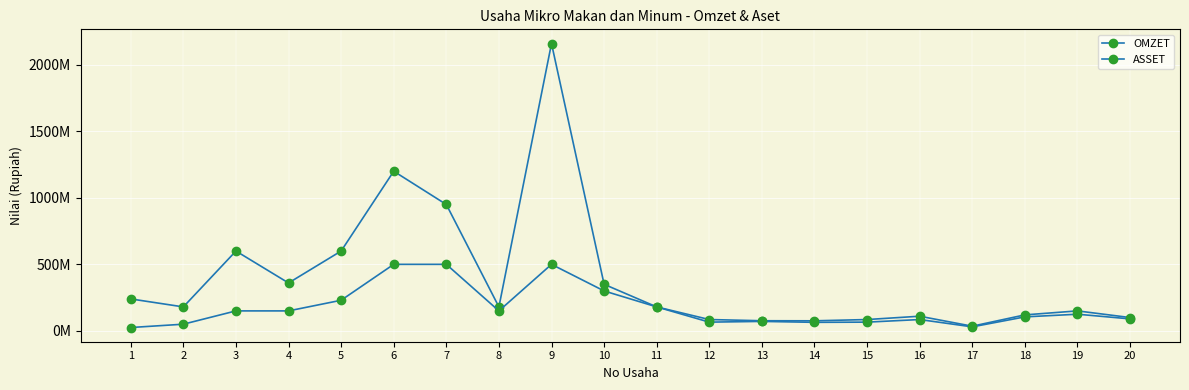

Does the chart have visible grid lines?

Yes